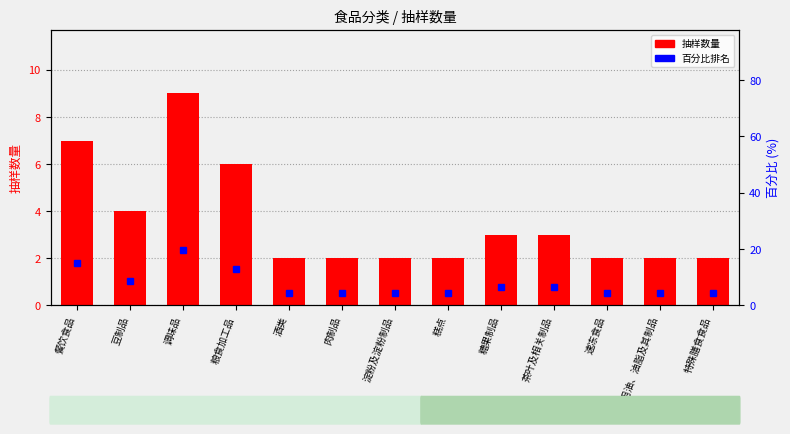

List the series in order of their overall mean, lowest first.

抽样数量, 百分比排名